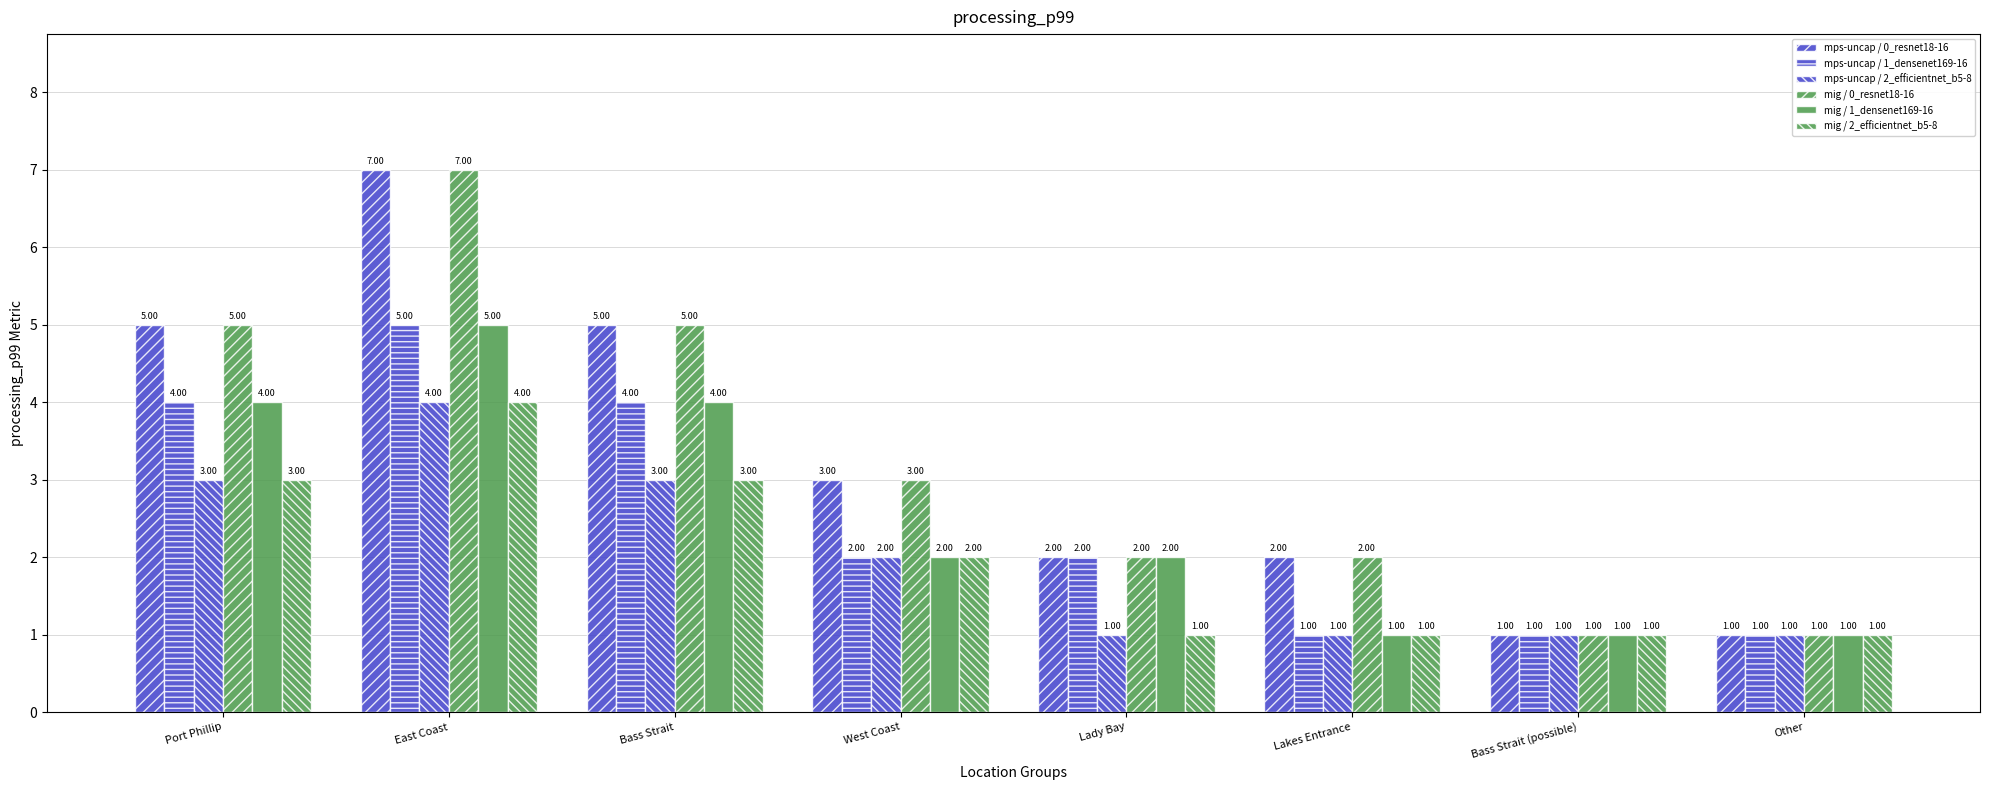

What is the smallest value displayed?

1